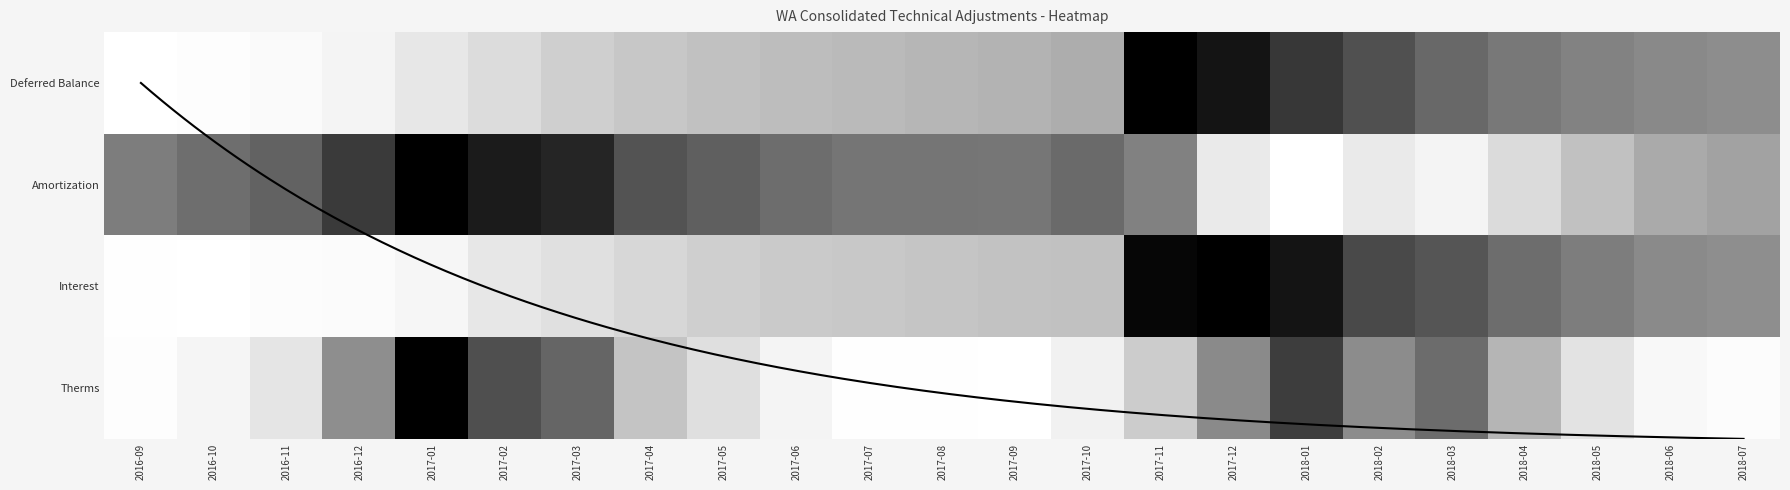

Which has a higher value, 2017-05 or 2017-07?

2017-07